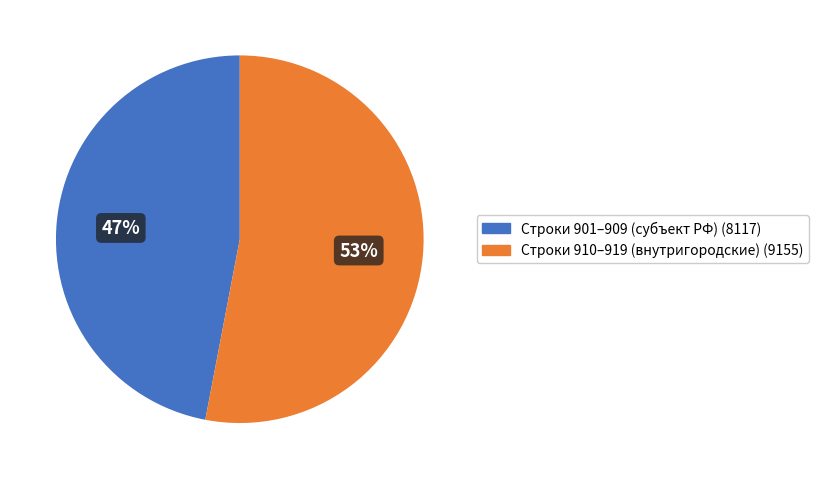

Is there a majority slice in this chart?

Yes